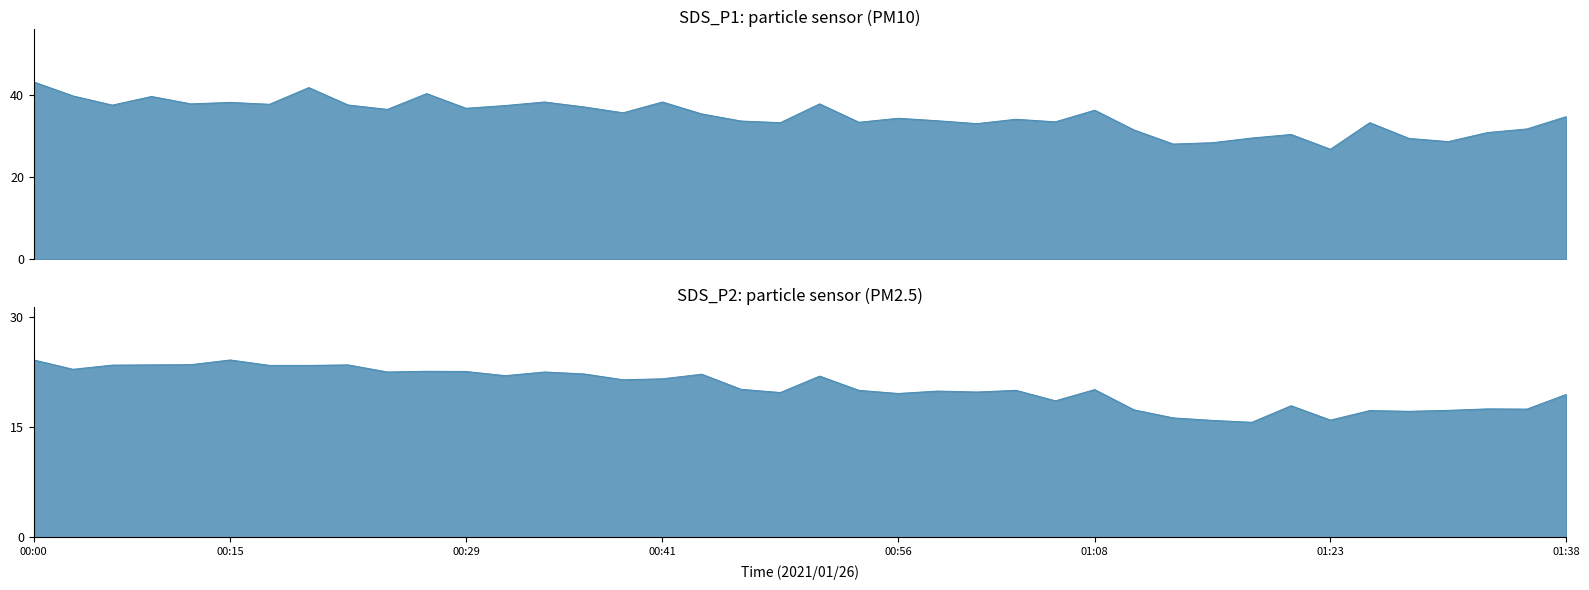

List the labels in order of SDS_P2 value, largest first.

2021/01/26 00:00:08, 2021/01/26 00:15:07, 2021/01/26 00:12:39, 2021/01/26 00:10:12, 2021/01/26 00:22:26, 2021/01/26 00:07:45, 2021/01/26 00:17:33, 2021/01/26 00:19:59, 2021/01/26 00:05:18, 2021/01/26 00:27:18, 2021/01/26 00:29:45, 2021/01/26 00:24:52, 2021/01/26 00:34:38, 2021/01/26 00:37:04, 2021/01/26 00:44:23, 2021/01/26 00:32:12, 2021/01/26 00:51:43, 2021/01/26 00:41:57, 2021/01/26 00:39:30, 2021/01/26 00:46:50, 2021/01/26 01:08:48, 2021/01/26 00:54:09, 2021/01/26 01:03:55, 2021/01/26 00:59:02, 2021/01/26 01:01:28, 2021/01/26 00:49:16, 2021/01/26 00:56:36, 2021/01/26 01:38:14, 2021/01/26 01:06:22, 2021/01/26 01:21:01, 2021/01/26 01:33:20, 2021/01/26 01:35:46, 2021/01/26 01:11:14, 2021/01/26 01:30:54, 2021/01/26 01:25:59, 2021/01/26 01:28:26, 2021/01/26 01:13:41, 2021/01/26 01:23:27, 2021/01/26 01:16:07, 2021/01/26 01:18:33